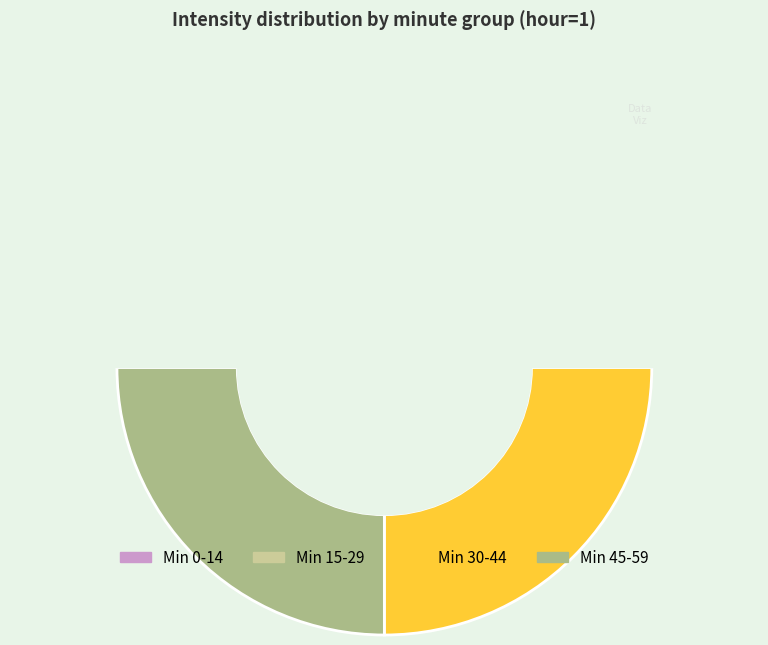

True or false: 2 accounts for 23% of the total.

False